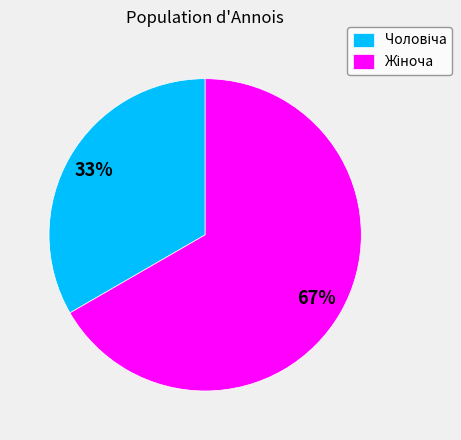

To the nearest percent, what is the average slice percentage?

50%